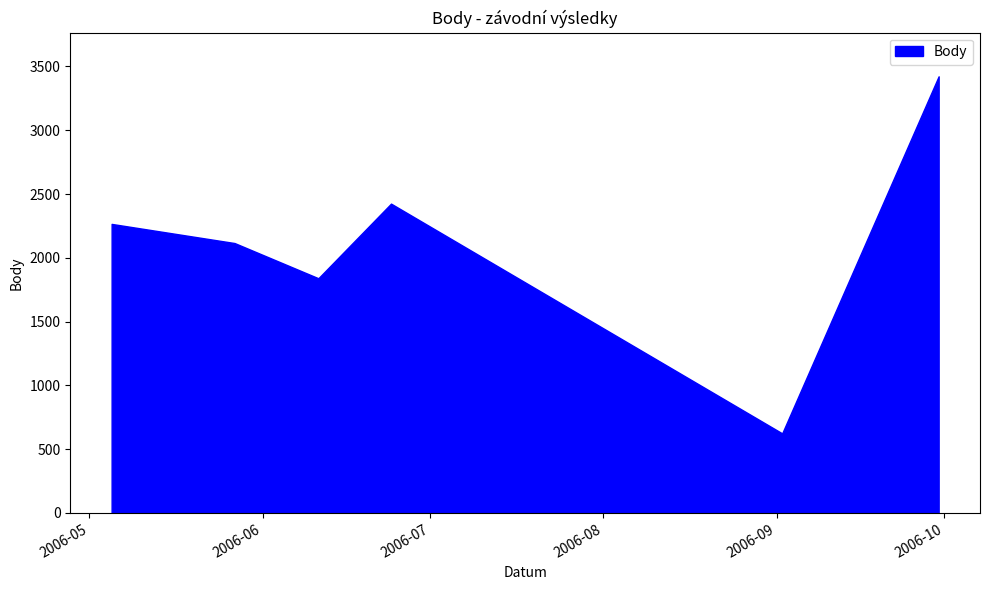

What is the sum of the values at 2006-09-30 and 2006-06-11?

5263